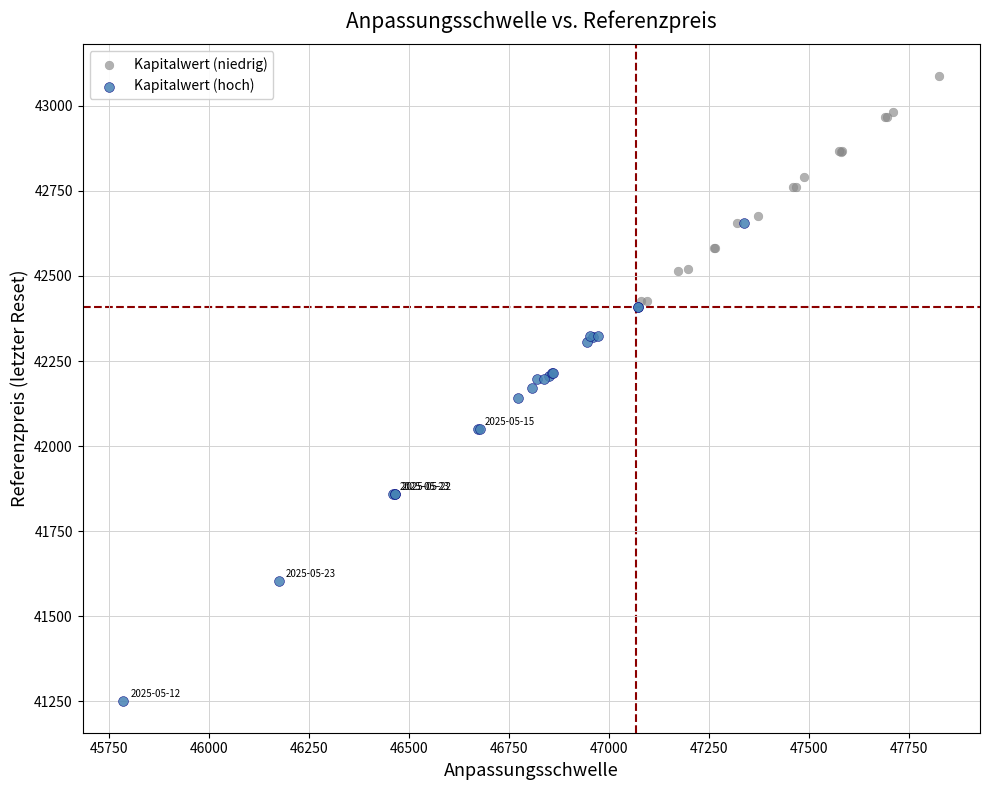

Which series has the widest spread of Y values?

Kapitalwert (hoch)